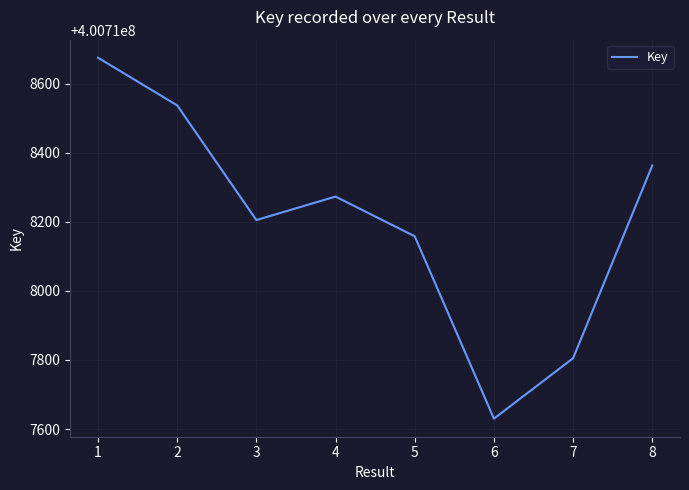

Which label corresponds to the smallest value in the chart?

6